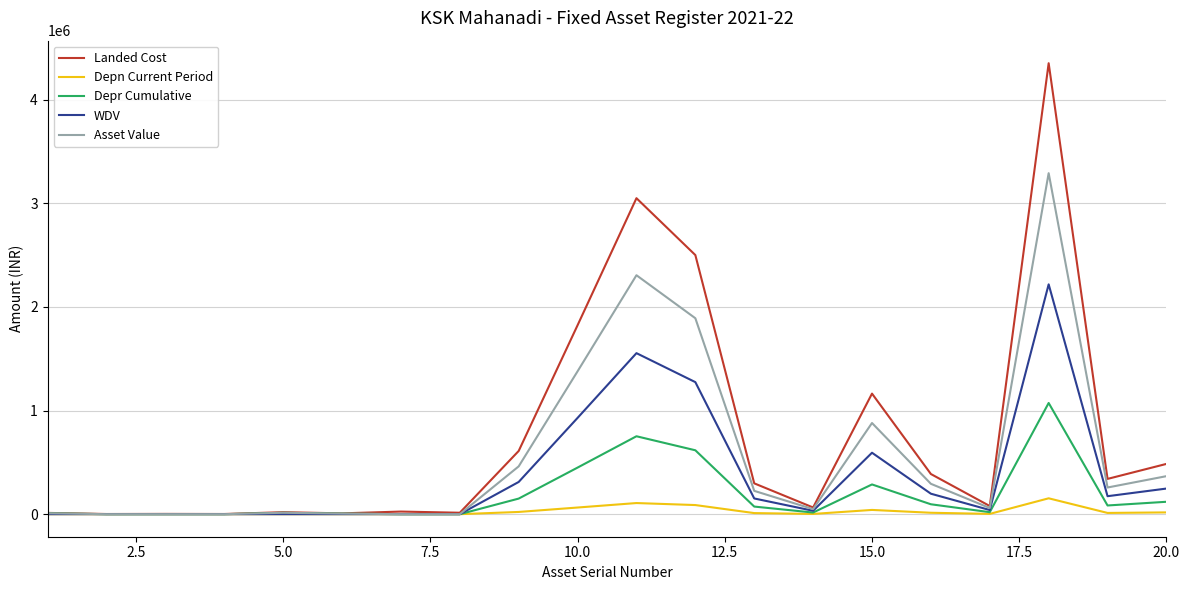

What is the greatest value displayed?

4352603.0